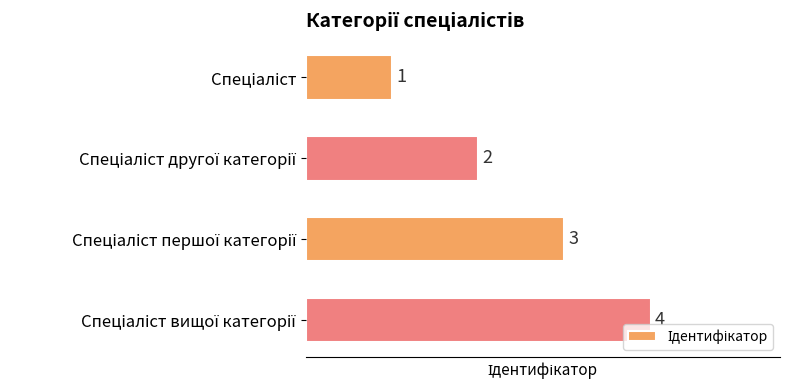

How many values are between 2 and 4?

3